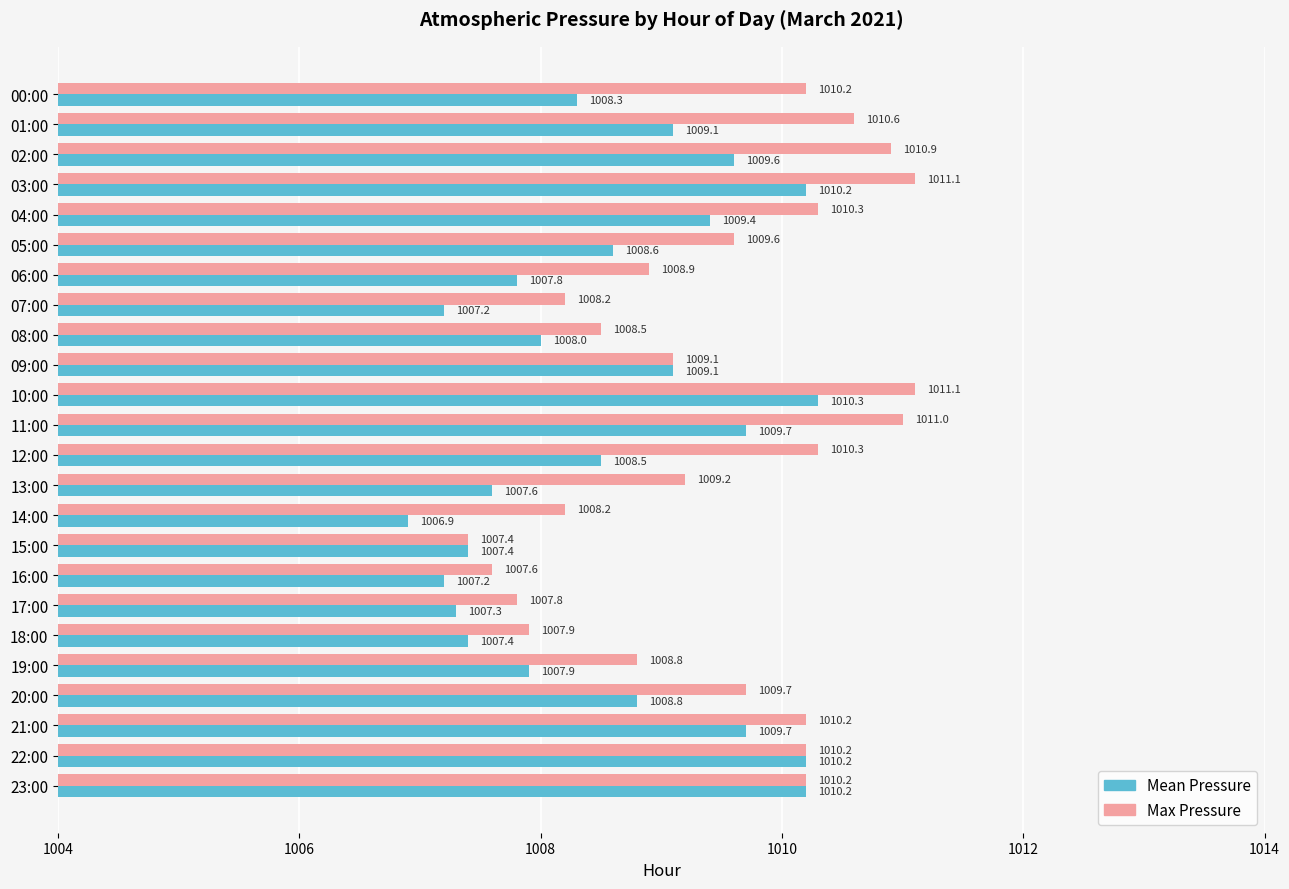

Where is Mean Pressure nearest to the value 1008?

08:00